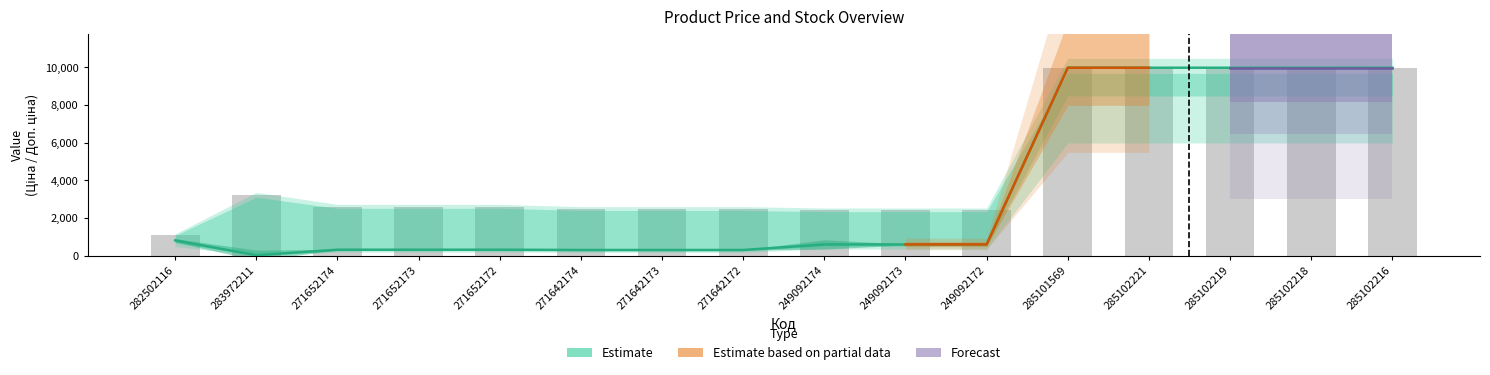

The value of Ціна at 249092173 is 603.7. True or false?

True